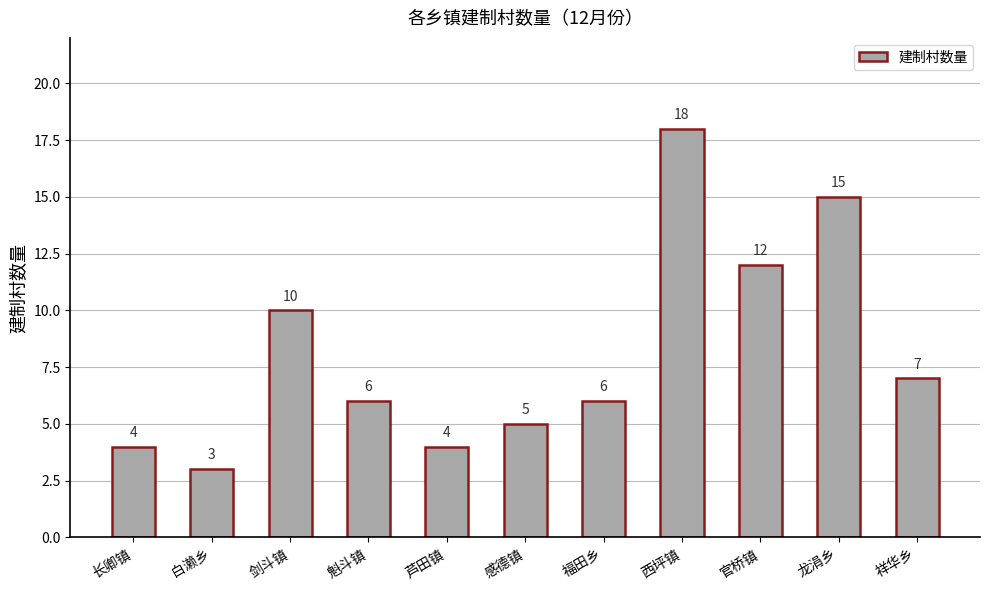

Between 白濑乡 and 龙涓乡, which is larger?

龙涓乡